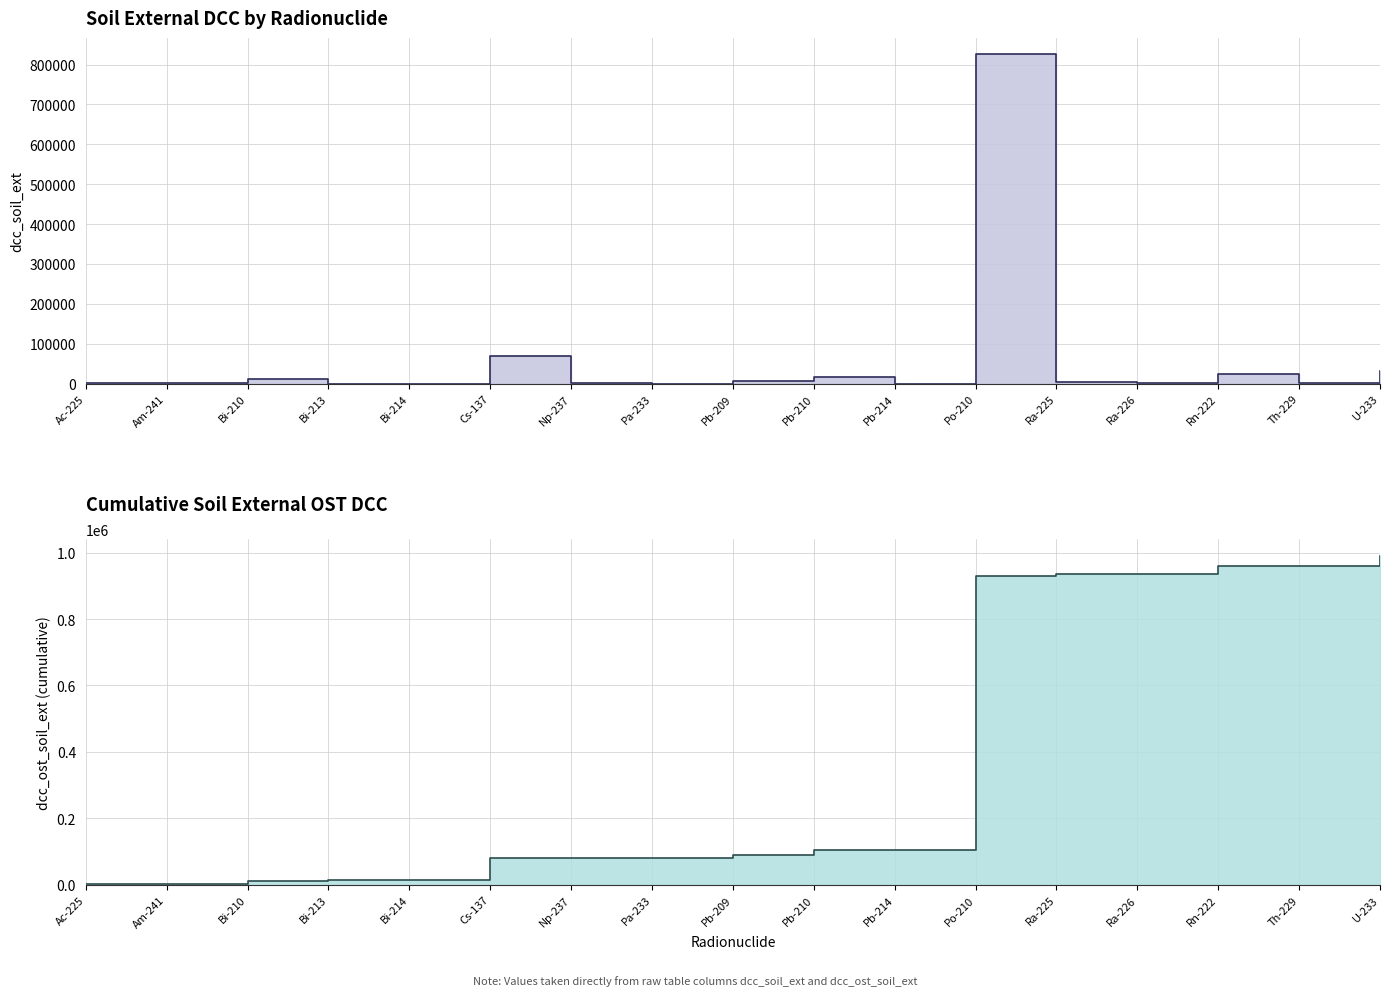

What are all the series names shown in the legend?

dcc_soil_ext, dcc_ost_soil_ext (cumulative)